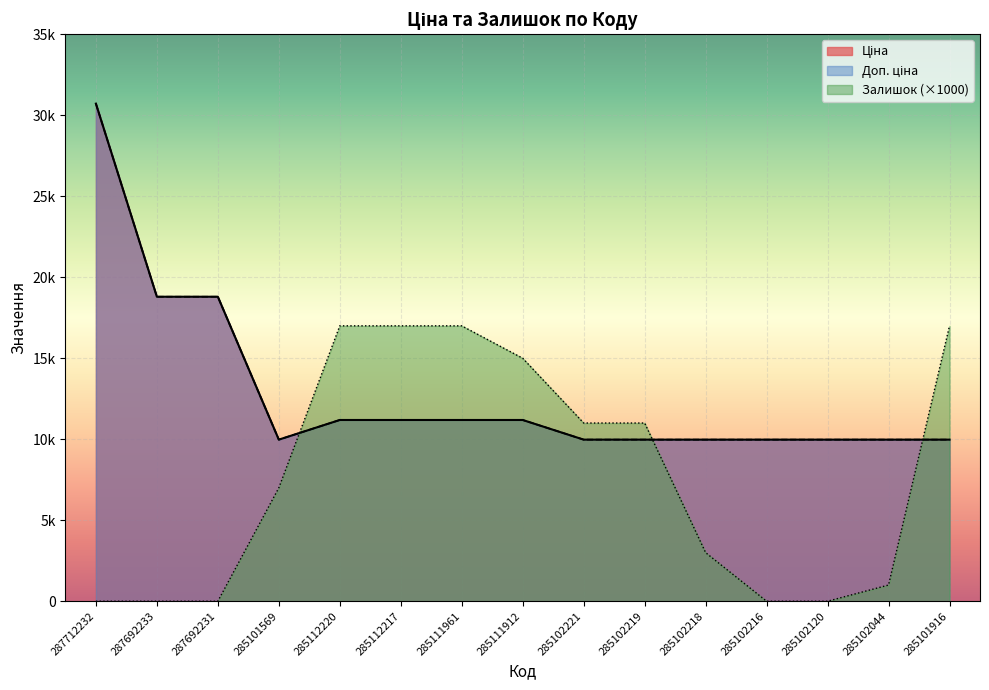

Which series has the widest spread of values?

Ціна